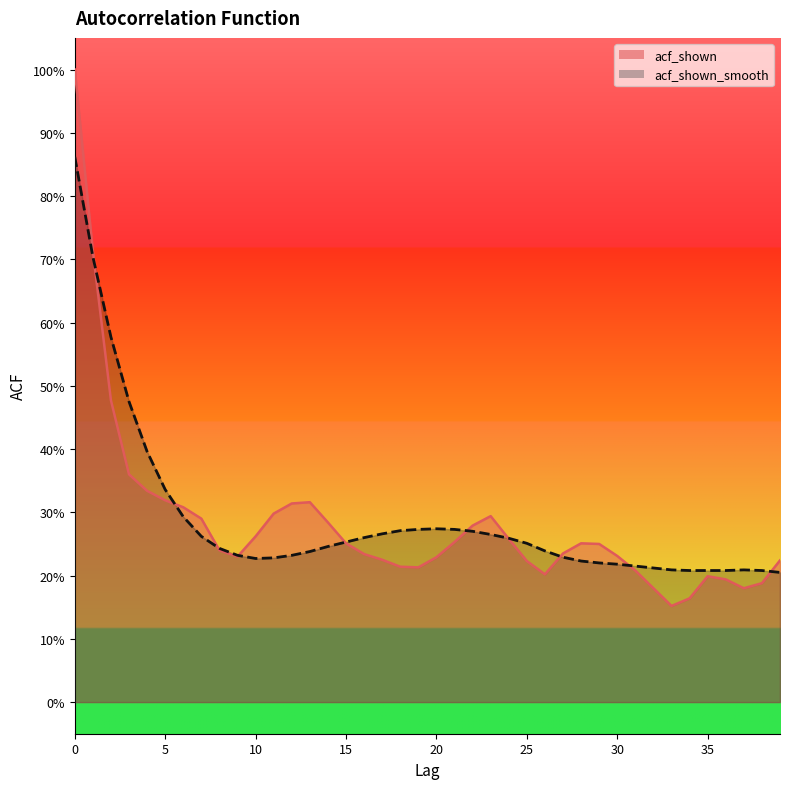

True or false: acf_shown and acf_shown_smooth intersect in this chart.

True